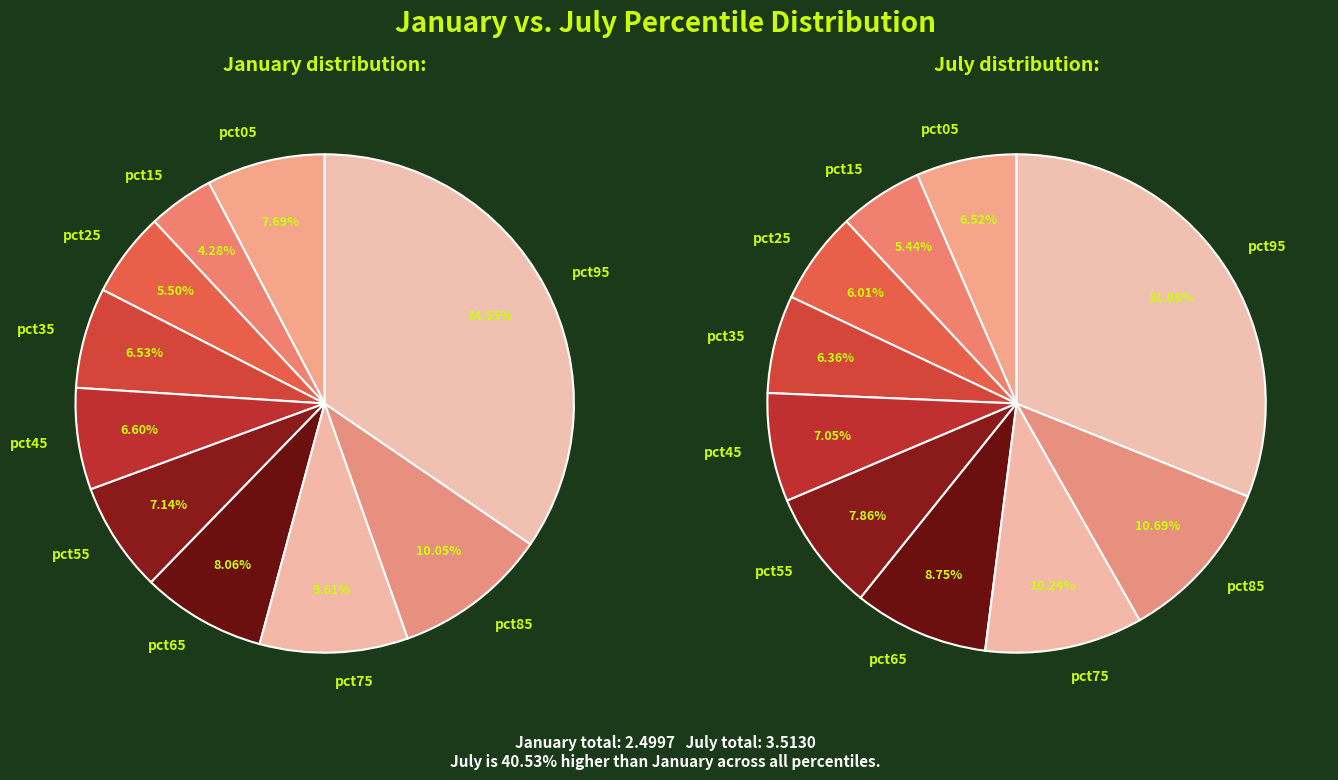

Is it true that pct55 is 8% of the pie?

True